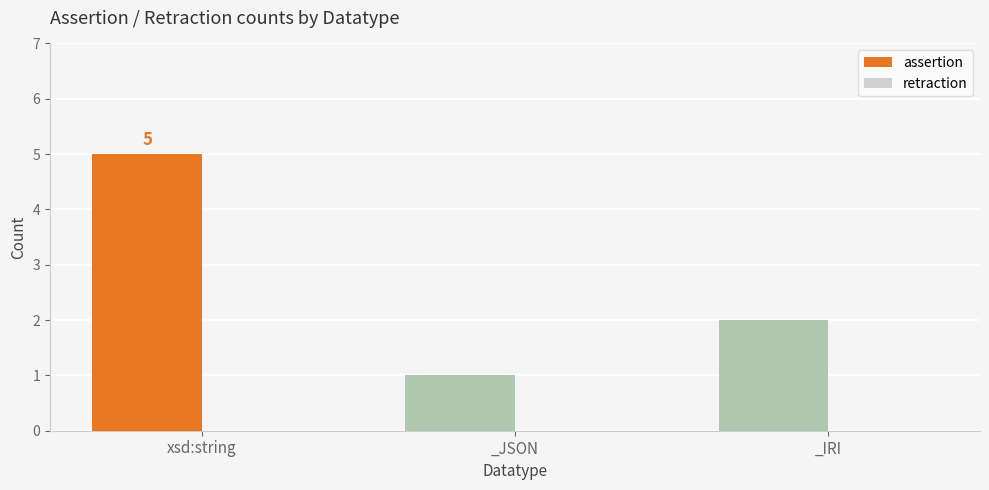

List the labels in order of value, largest first.

xsd:string, _IRI, _JSON